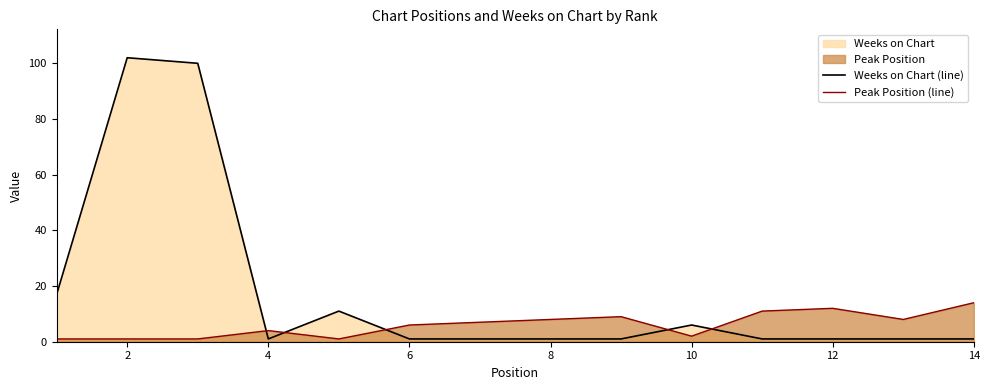

At which category is the sum across all series the highest?

2